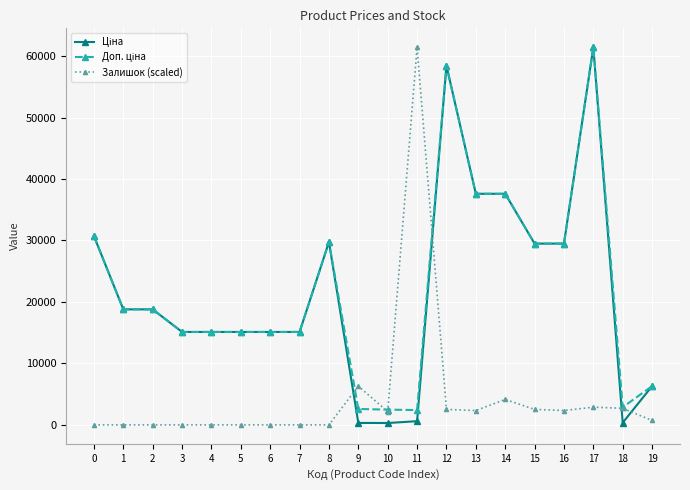

What is the greatest value displayed?

61434.3